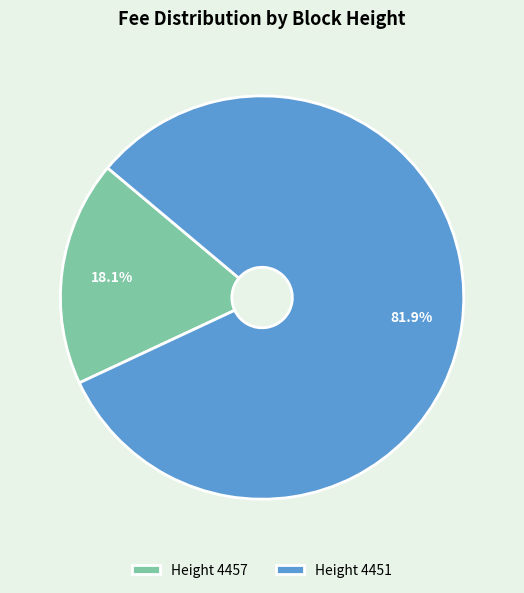

Does Height 4451 account for over 50% of the chart?

Yes